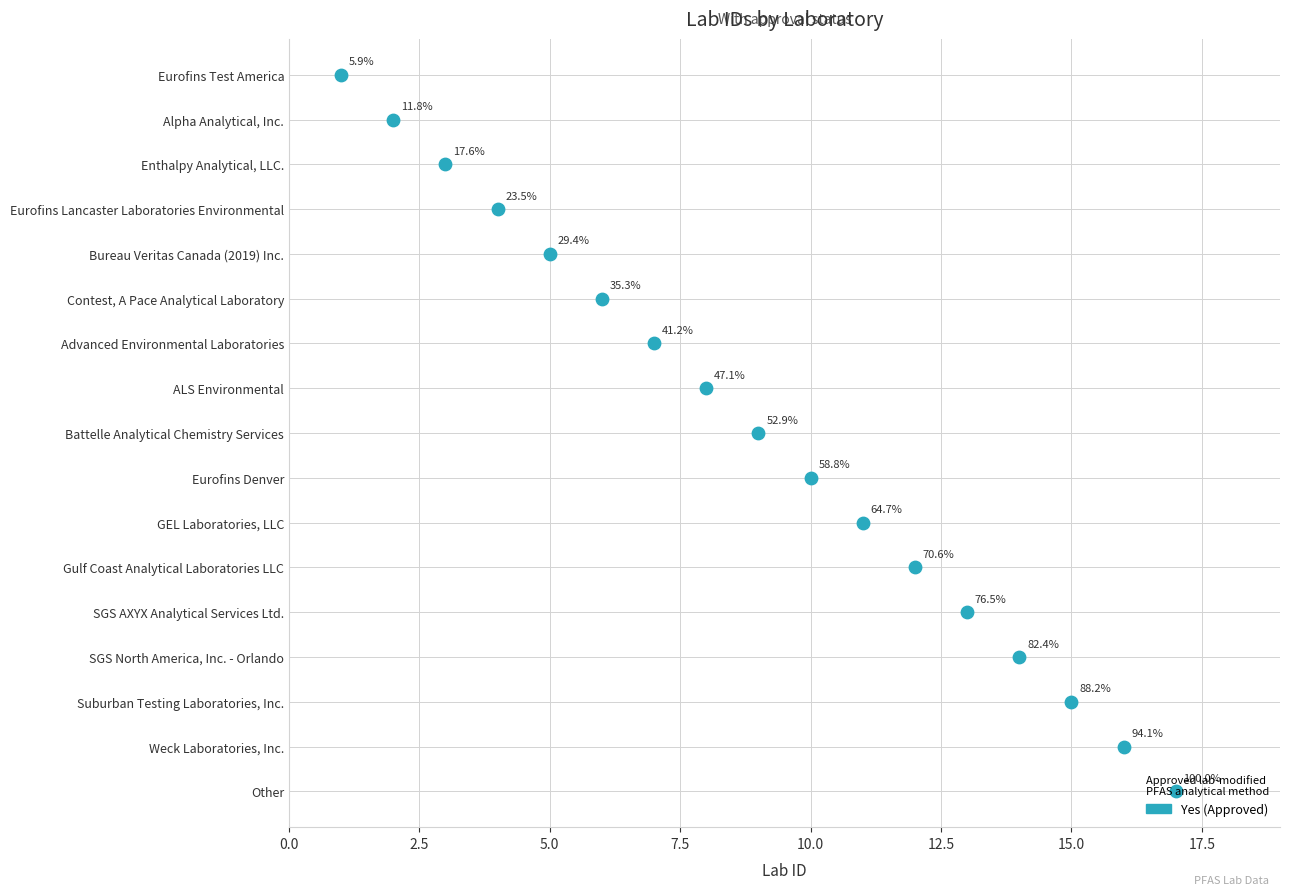

What is the change in value from Enthalpy Analytical, LLC. to ALS Environmental?

+5